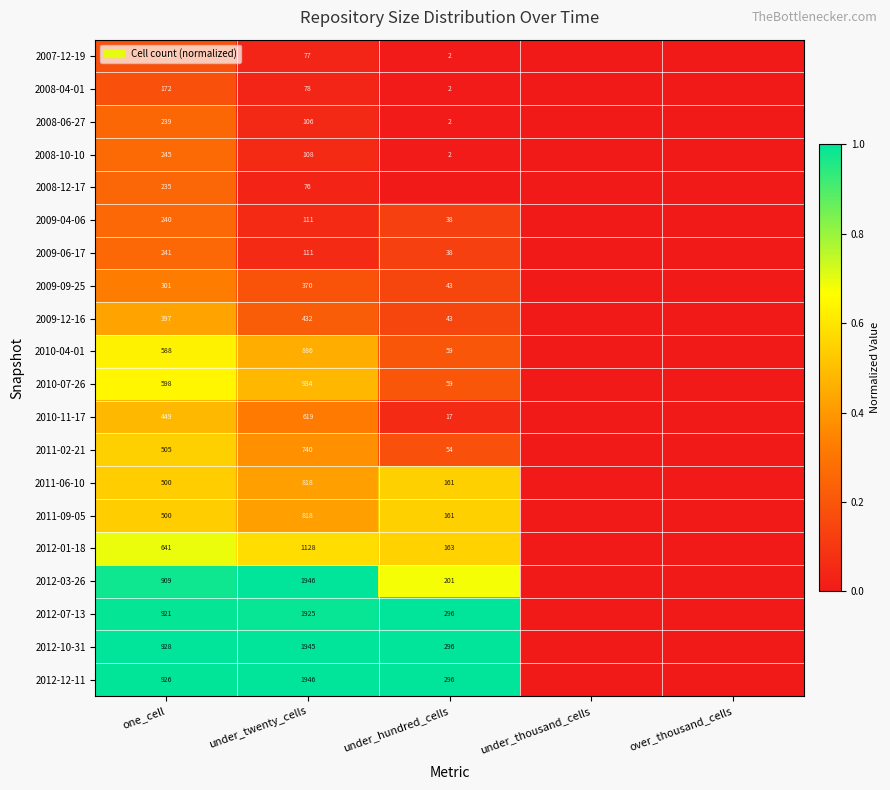

What is the difference between the highest and lowest values at one_cell?

758